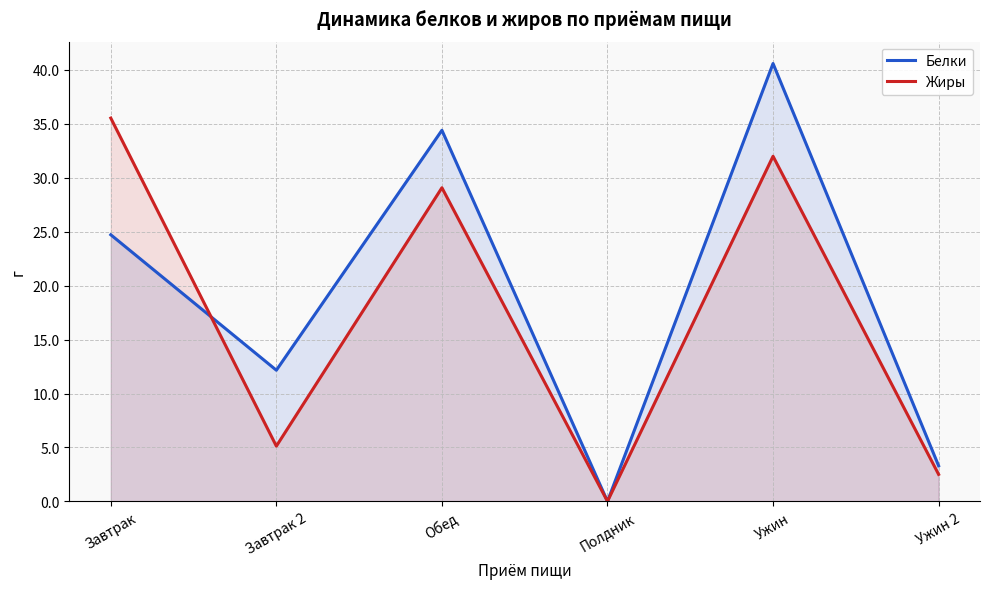

Does the chart have visible grid lines?

Yes